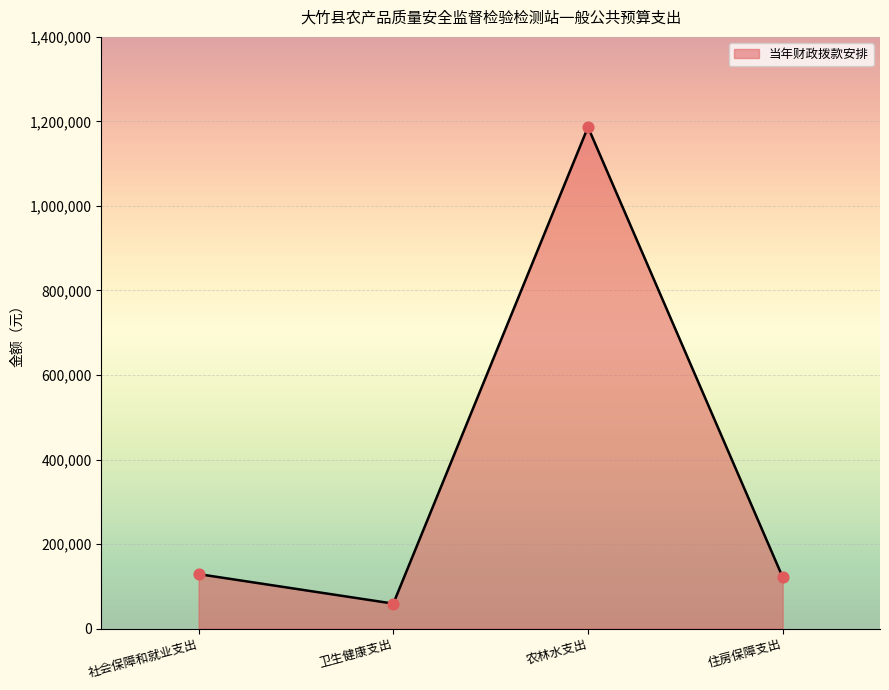

What is the ratio of the value at 农林水支出 to the value at 卫生健康支出?

20.1